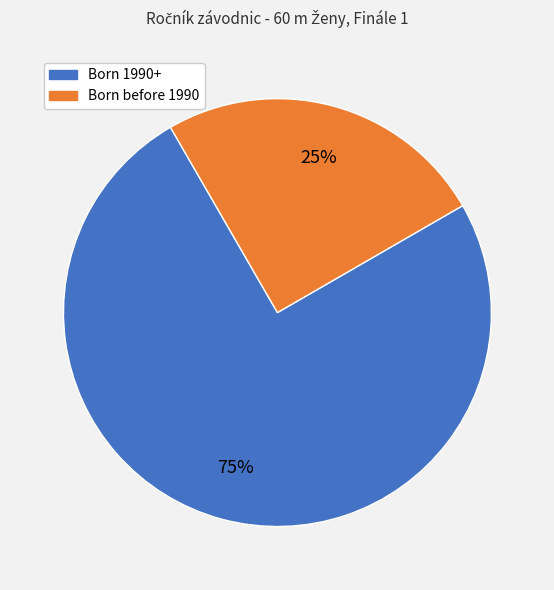

To the nearest percent, what is the average slice percentage?

50%